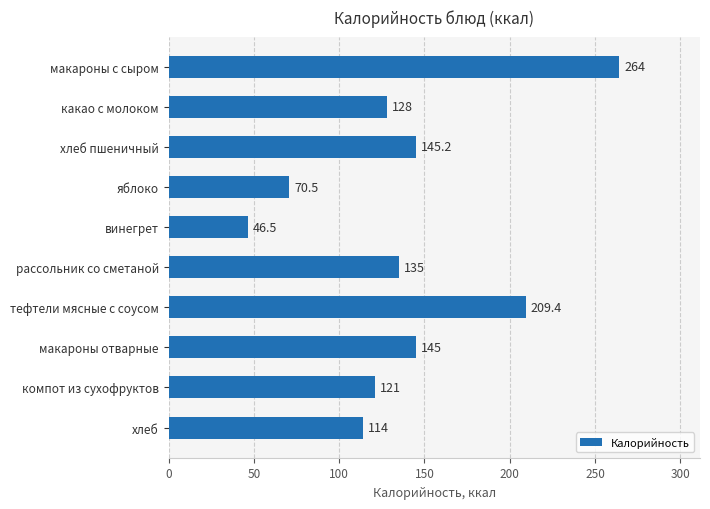

The chart shows a value of 145.2 at хлеб пшеничный. True or false?

True